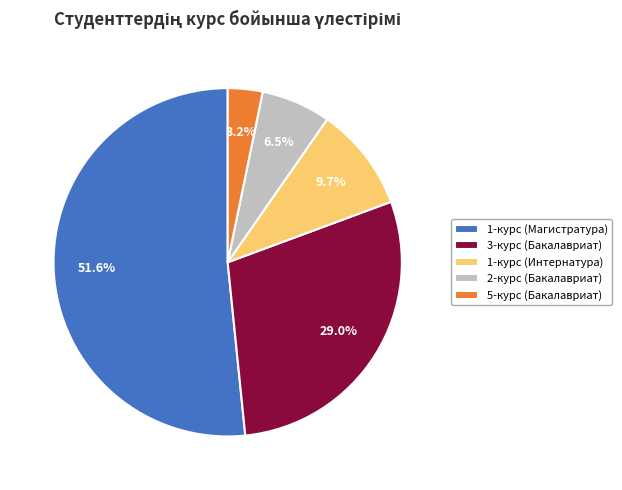

What percentage is the 3-курс (Бакалавриат) slice, to the nearest percent?

29%